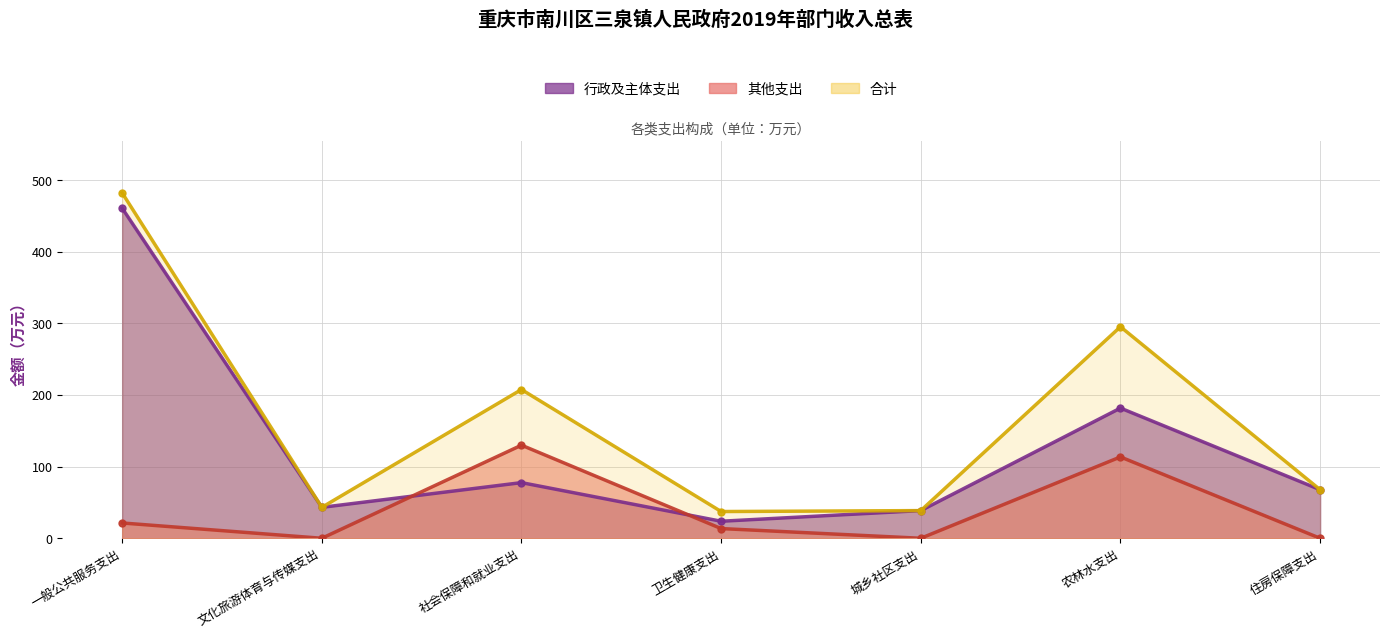

How many lines are shown in the chart?

1